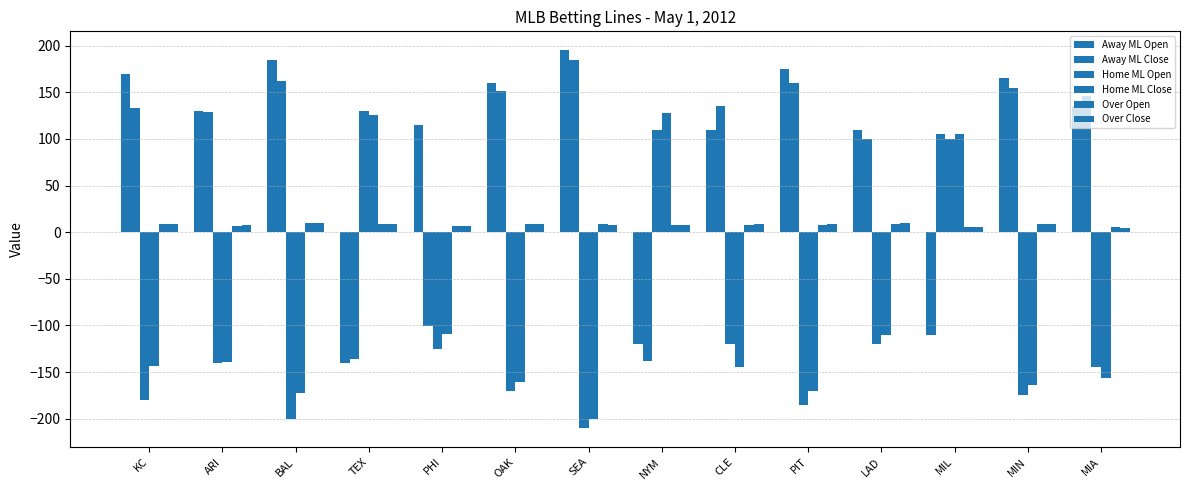

What is the minimum value shown in the chart?

-210.0